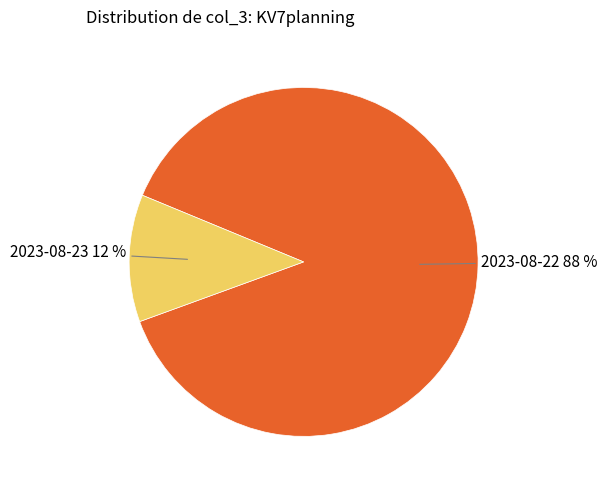

Count the number of slices in the pie.

2